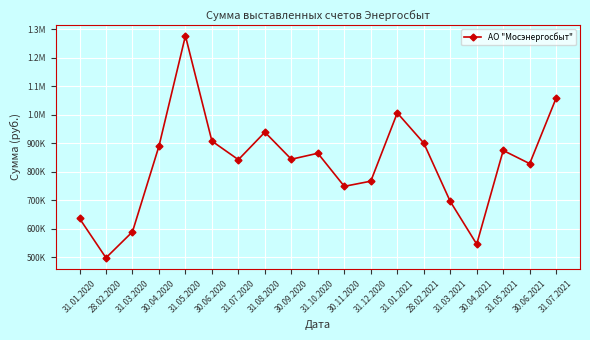

How many interior local peaks (higher than both neighbors) does the data have?

5